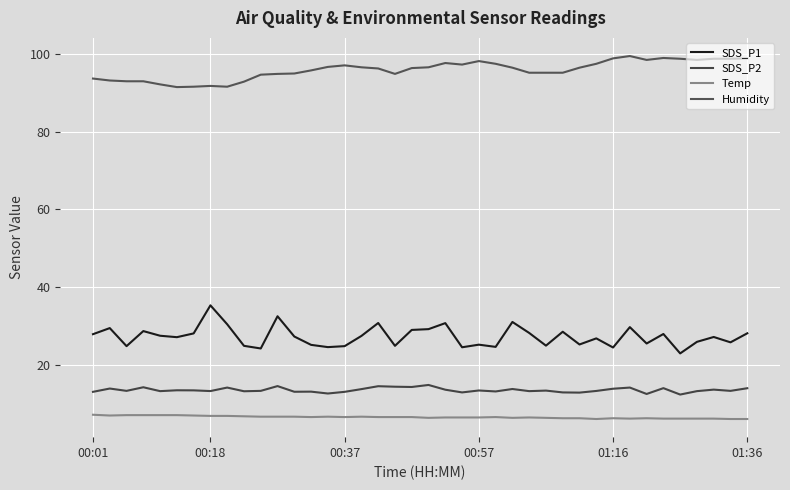

Is this an area chart (filled region under the line)?

No